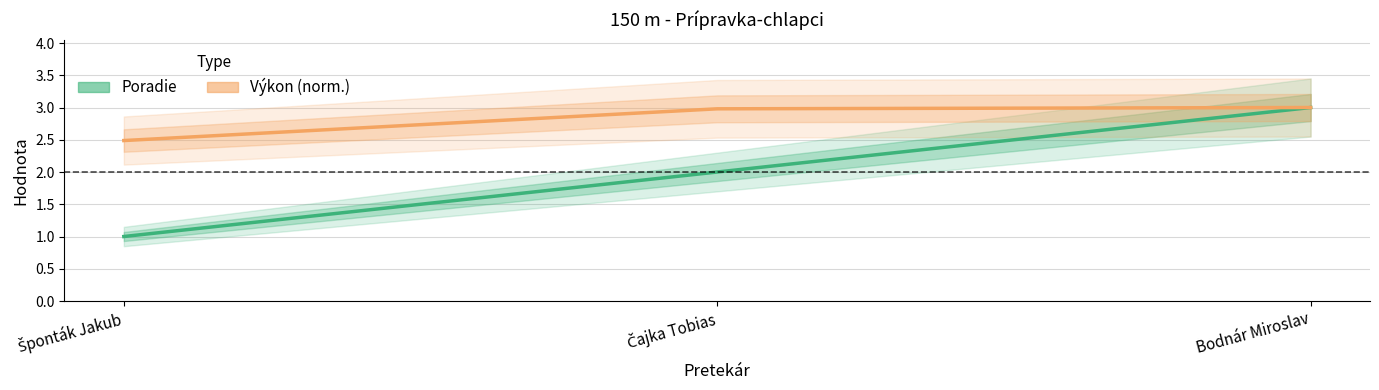

Where is Poradie nearest to the value 2?

Čajka Tobias